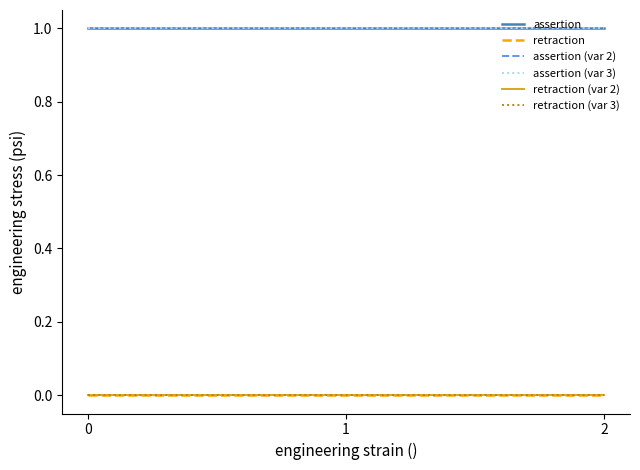

What is the sum of all assertion (var 2) values?

3